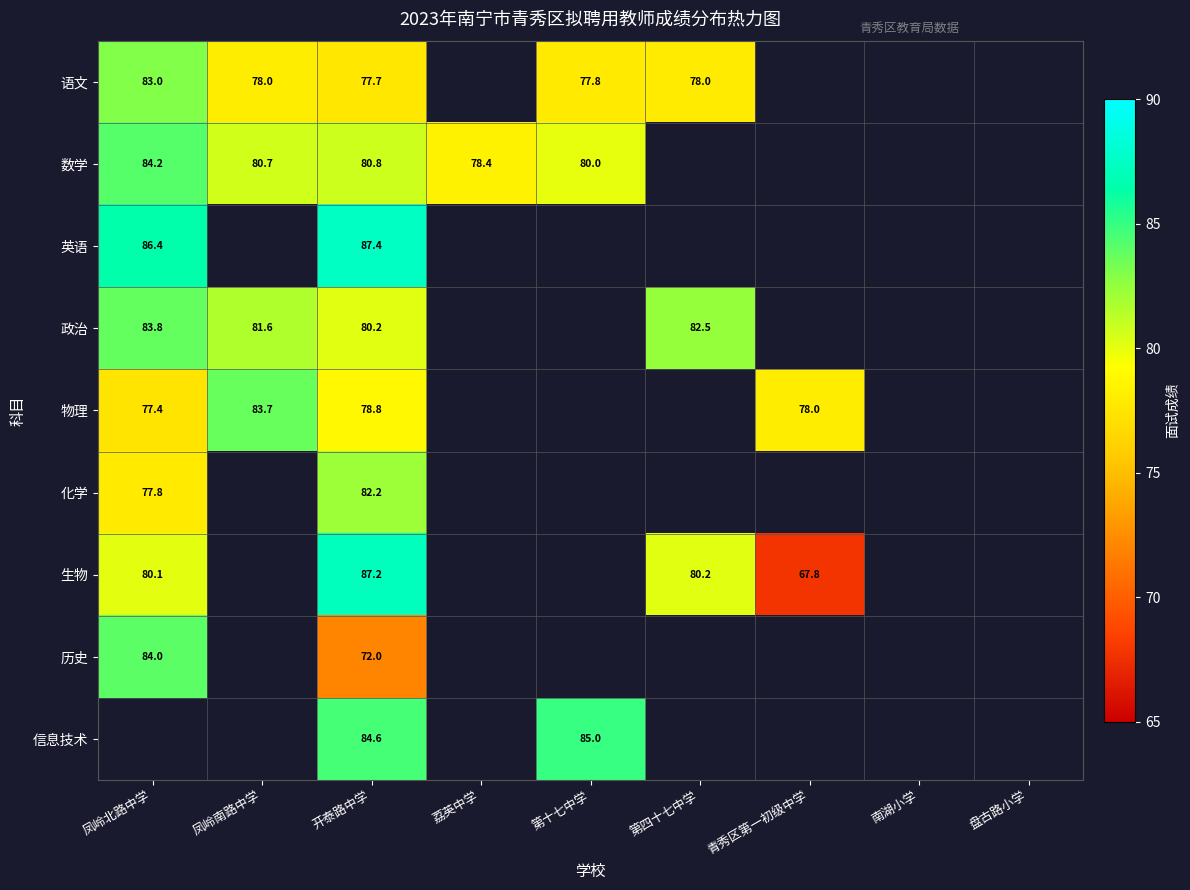

What is the difference between the 物理 values at 青秀区第一初级中学 and 开泰路中学?

0.8